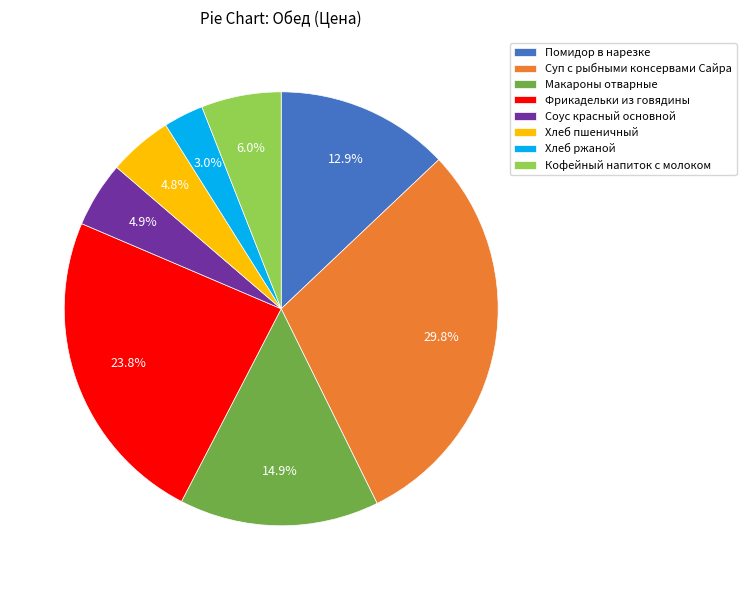

True or false: Хлеб ржаной accounts for 17% of the total.

False